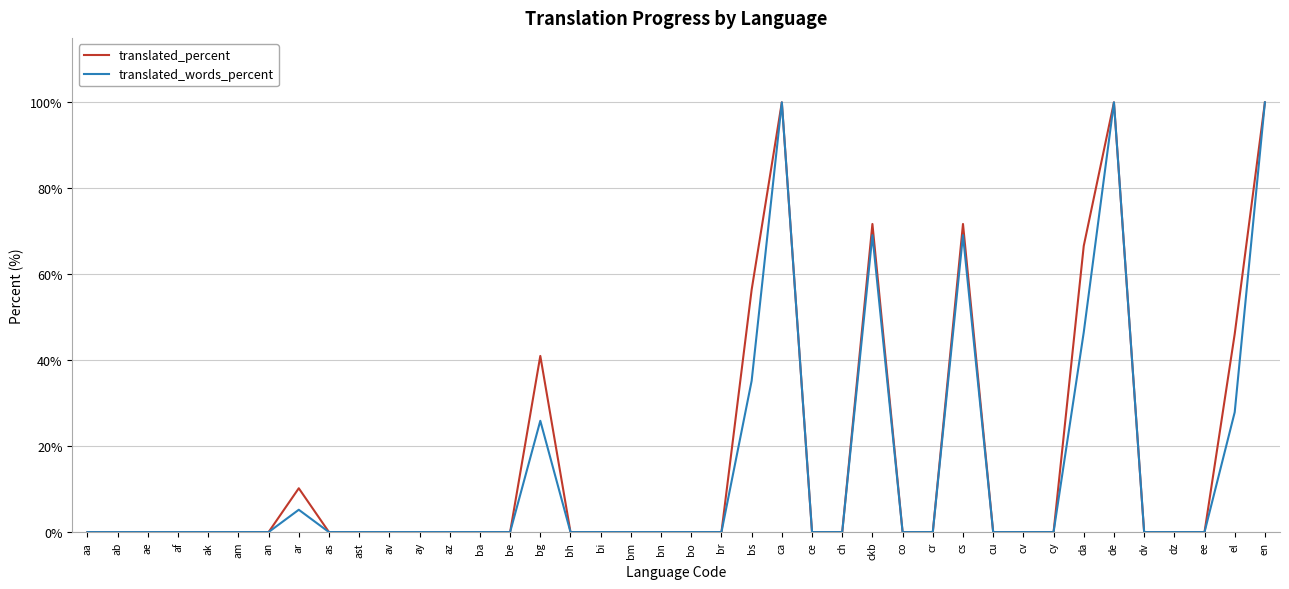

In translated_percent, how many points are higher than both neighbors (excluding endpoints)?

6